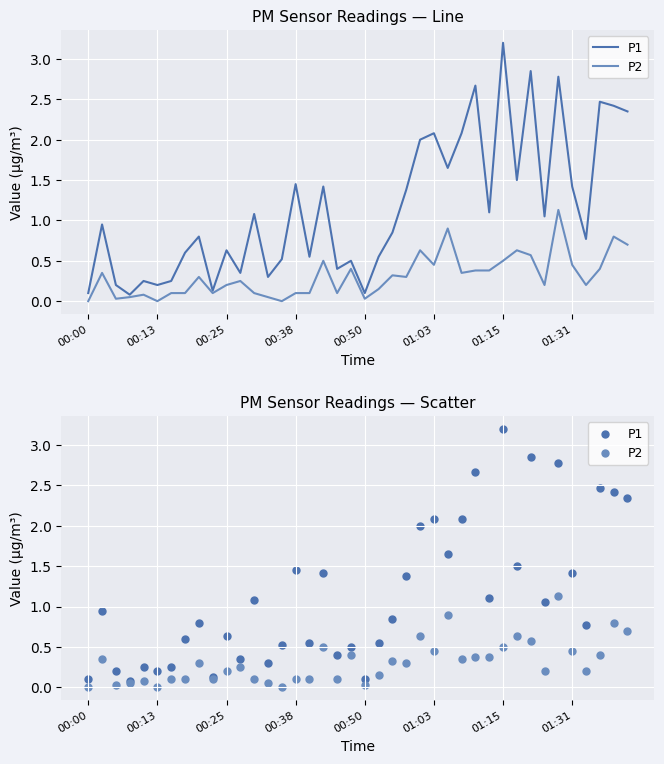

What is the total value across all series at 24?

2.6